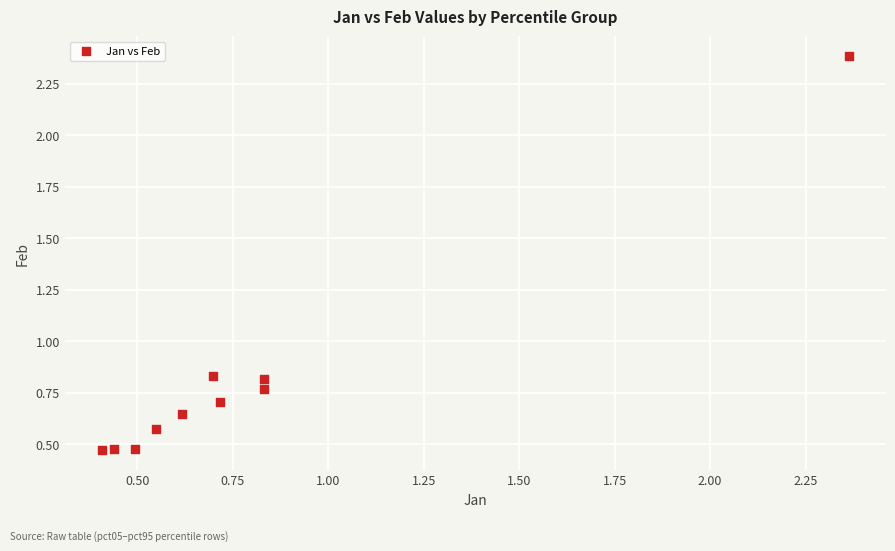

What is the range of Y values (max minus min)?

1.9